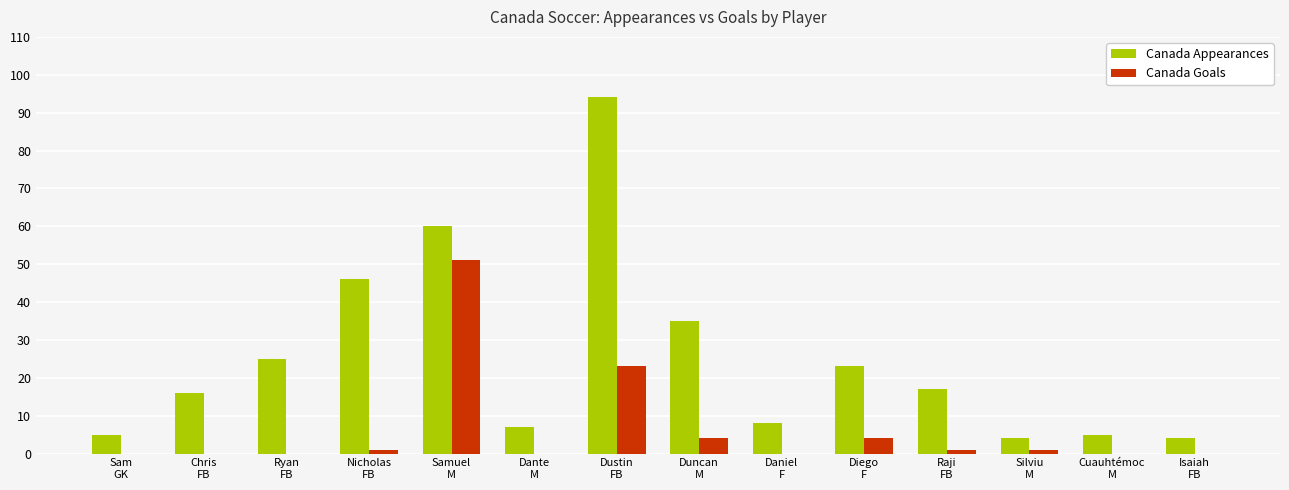

Which series has the largest total across all categories?

Canada Appearances